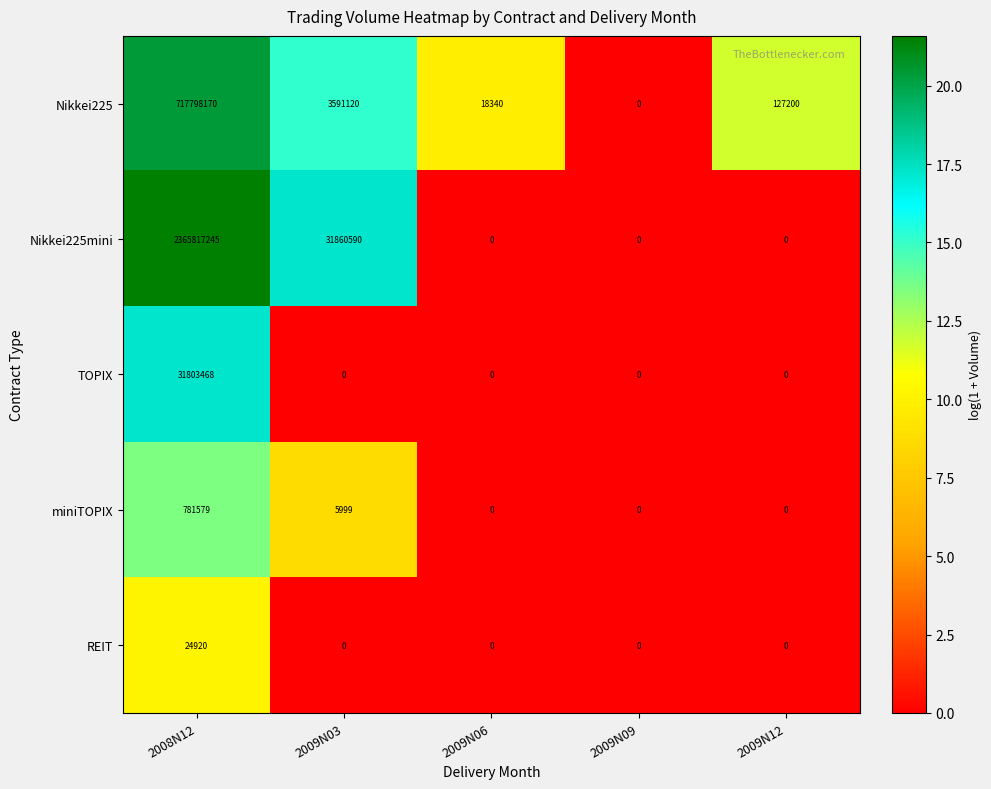

What is the sum of all miniTOPIX values?

787578